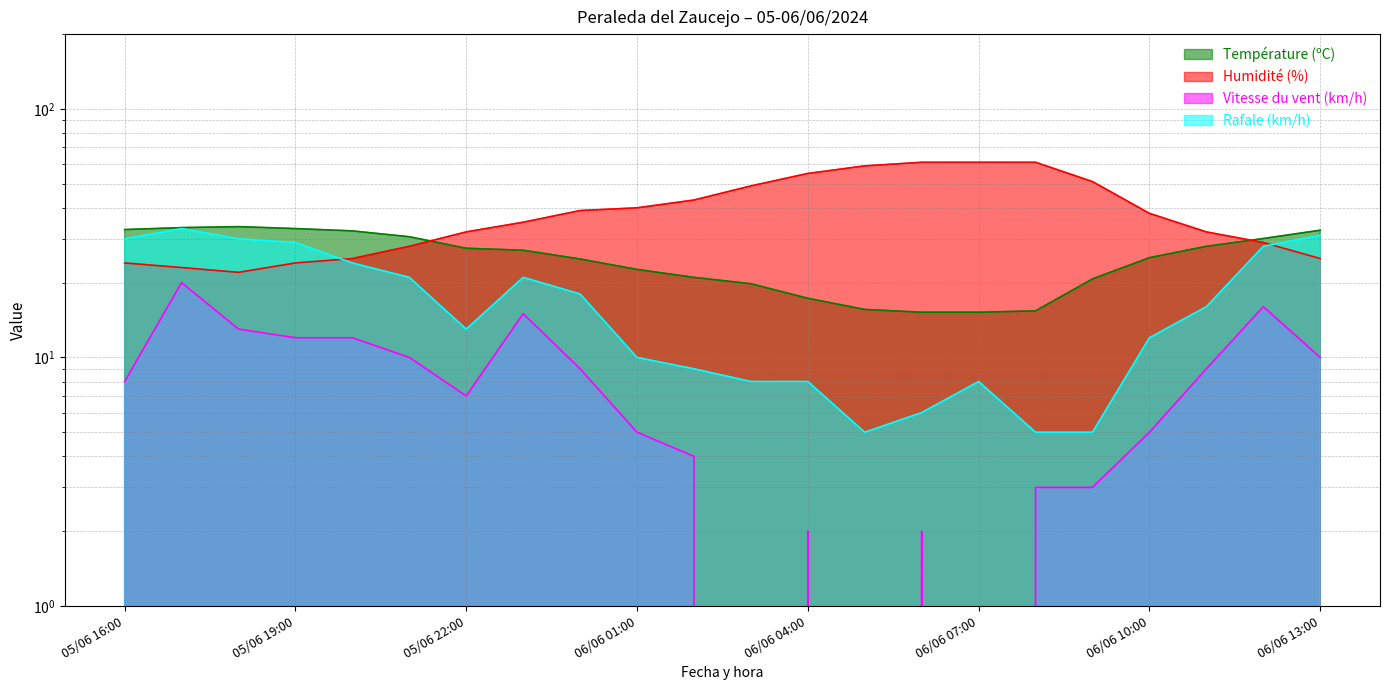

How many lines are shown in the chart?

4